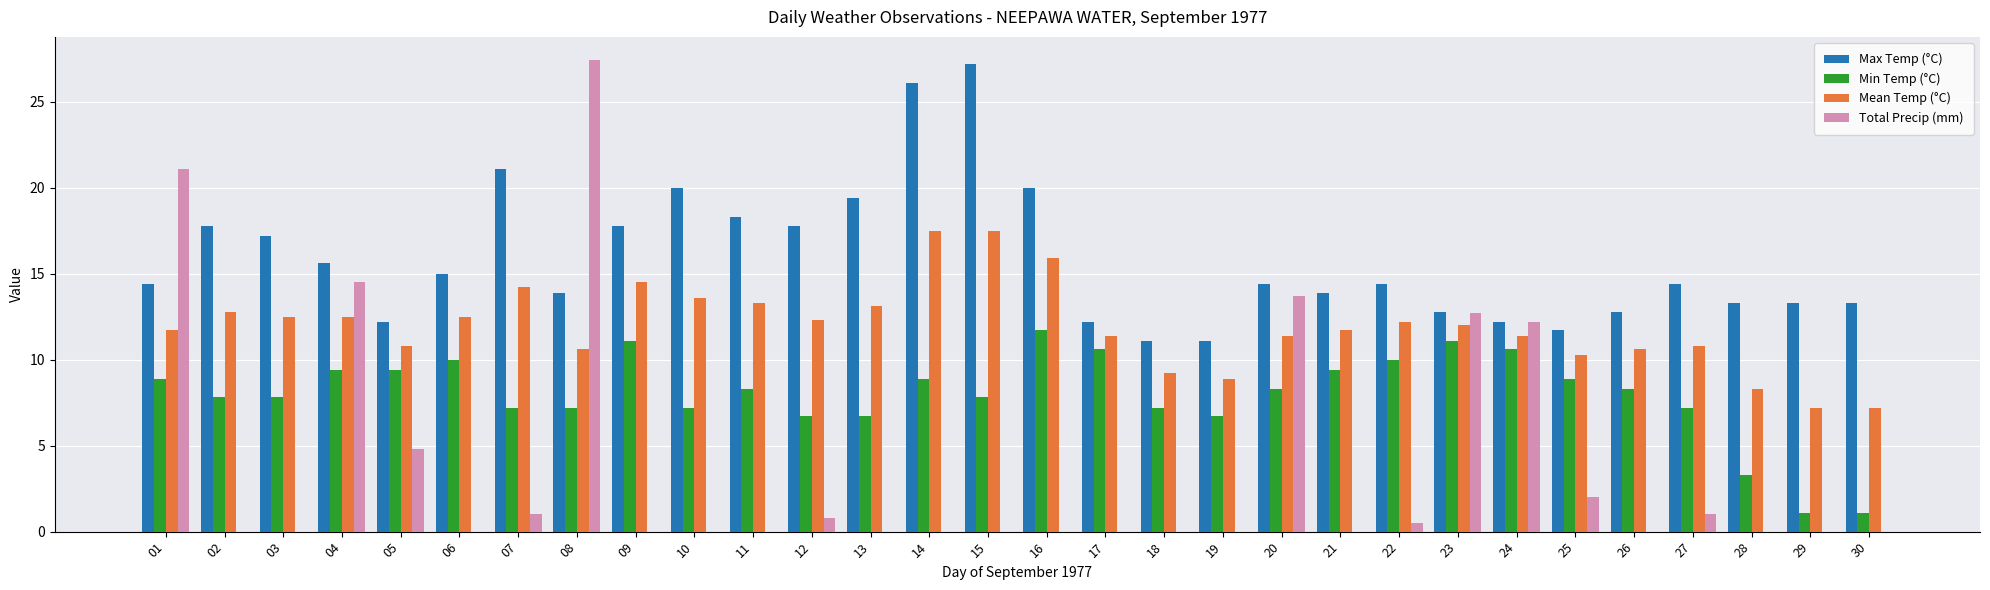

Which series has the largest range (max minus min)?

Total Precip (mm)